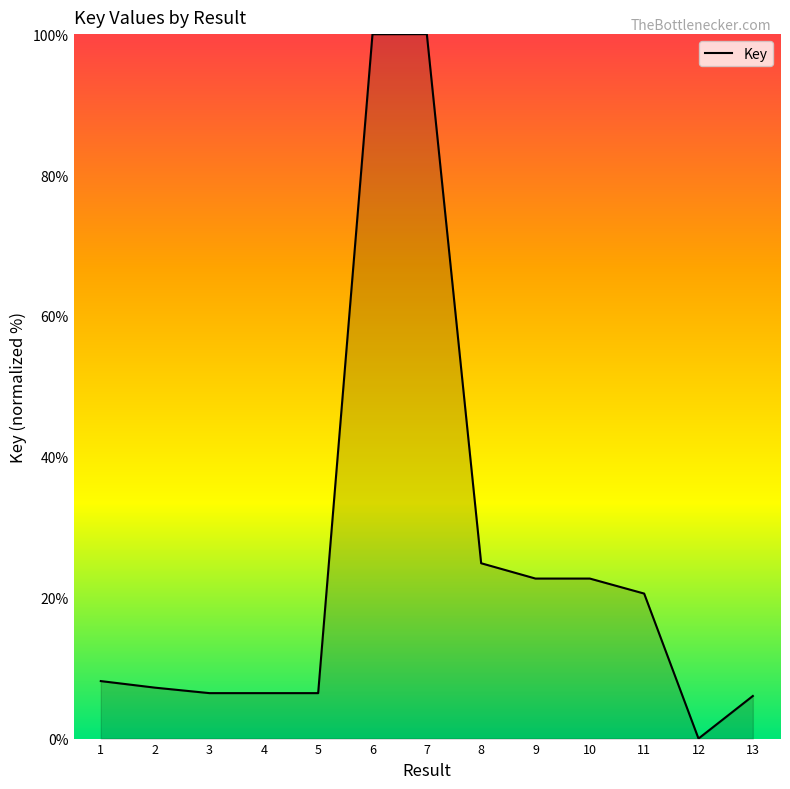

What is the average value?

25.5